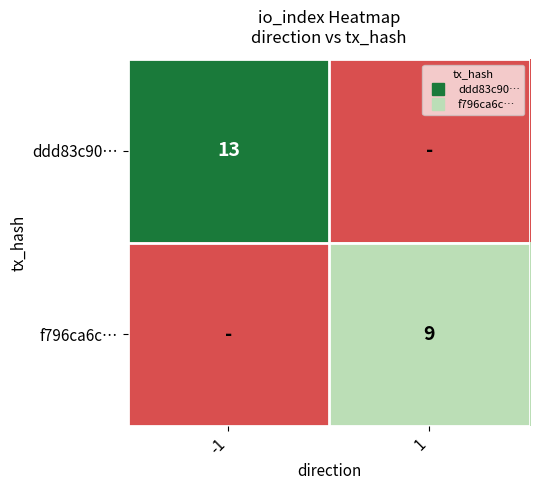

Rank the series by their maximum value, from highest to lowest.

ddd83c90…, f796ca6c…